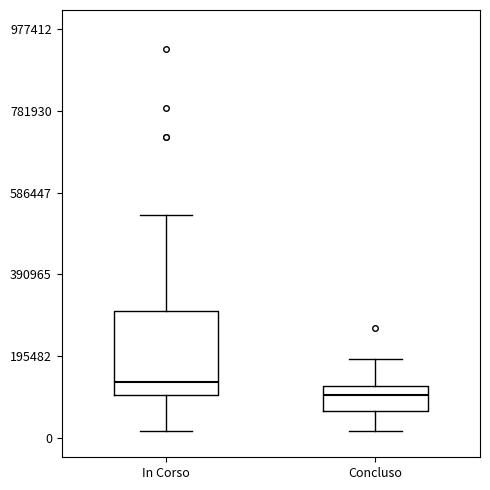

Which box is the tallest, from its lower edge to its upper edge?

In Corso